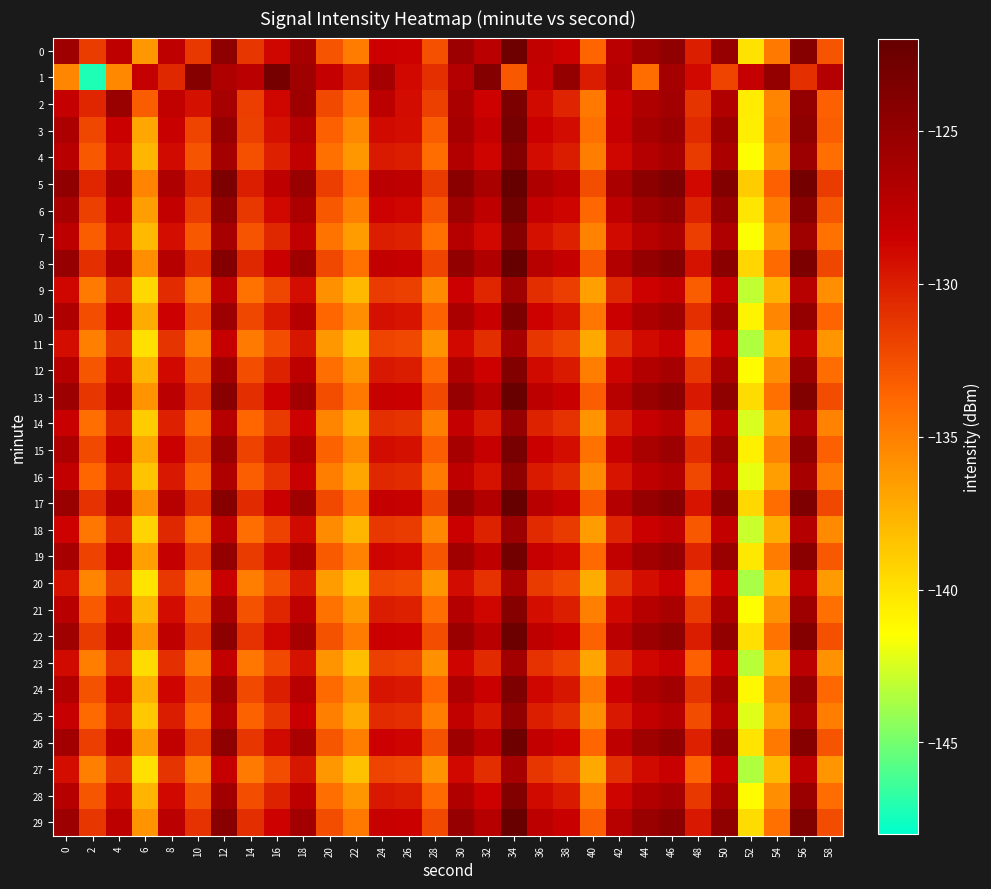

Count the number of data series in this chart.

30